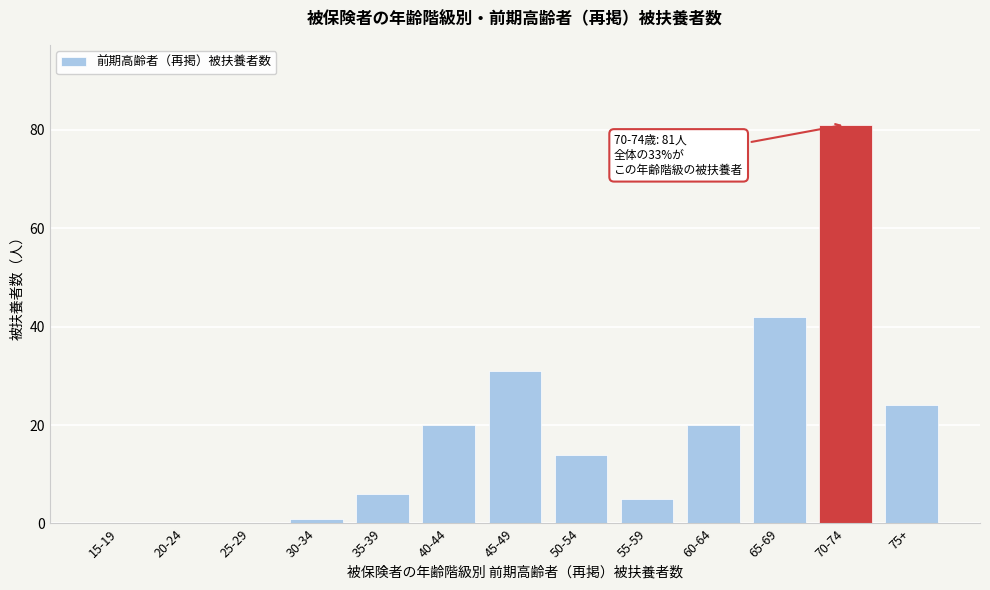

Reading left to right, transcribe all the data shown in this chart.

15-19=0	20-24=0	25-29=0	30-34=1	35-39=6	40-44=20	45-49=31	50-54=14	55-59=5	60-64=20	65-69=42	70-74=81	75+=24